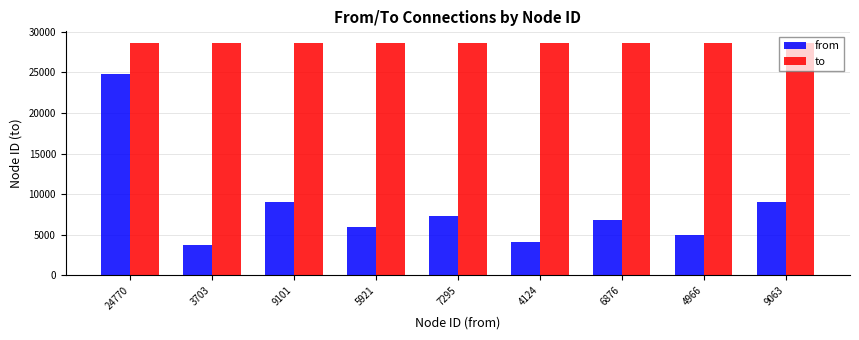

Which series changed the most between 24770 and 7295?

from